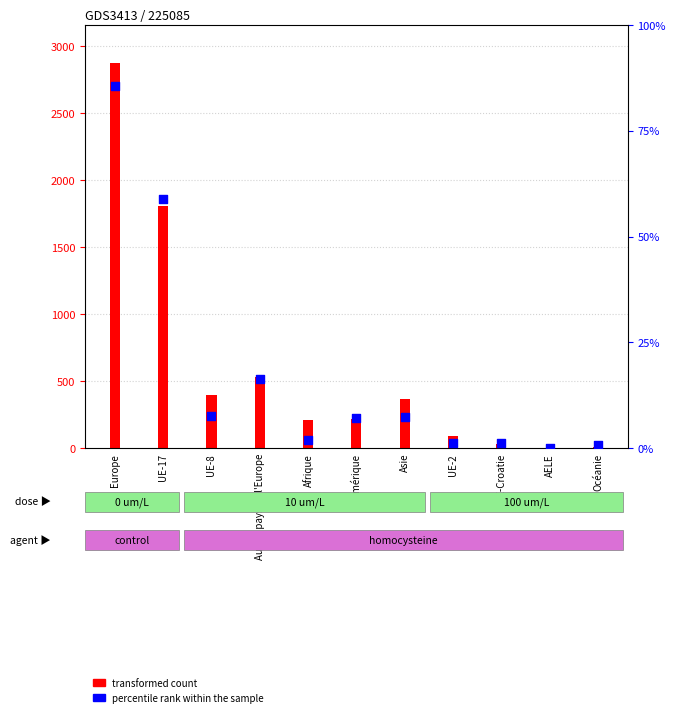

Which series reaches the maximum Y coordinate?

transformed count